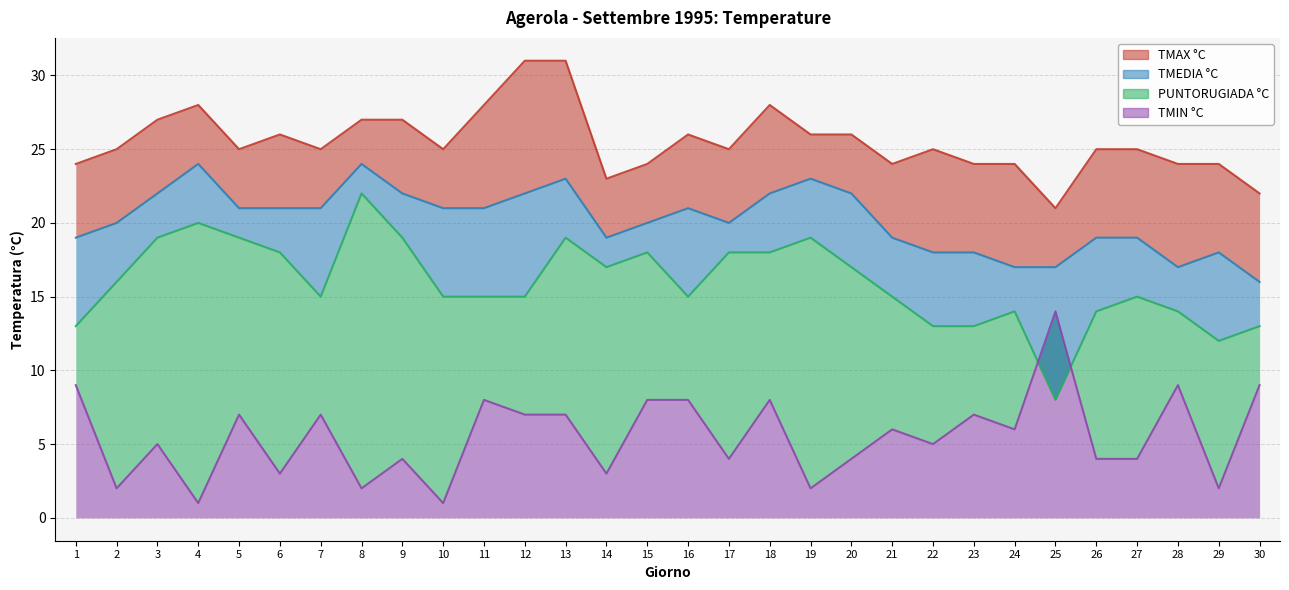

True or false: TMAX °C and PUNTORUGIADA °C cross at least once.

False